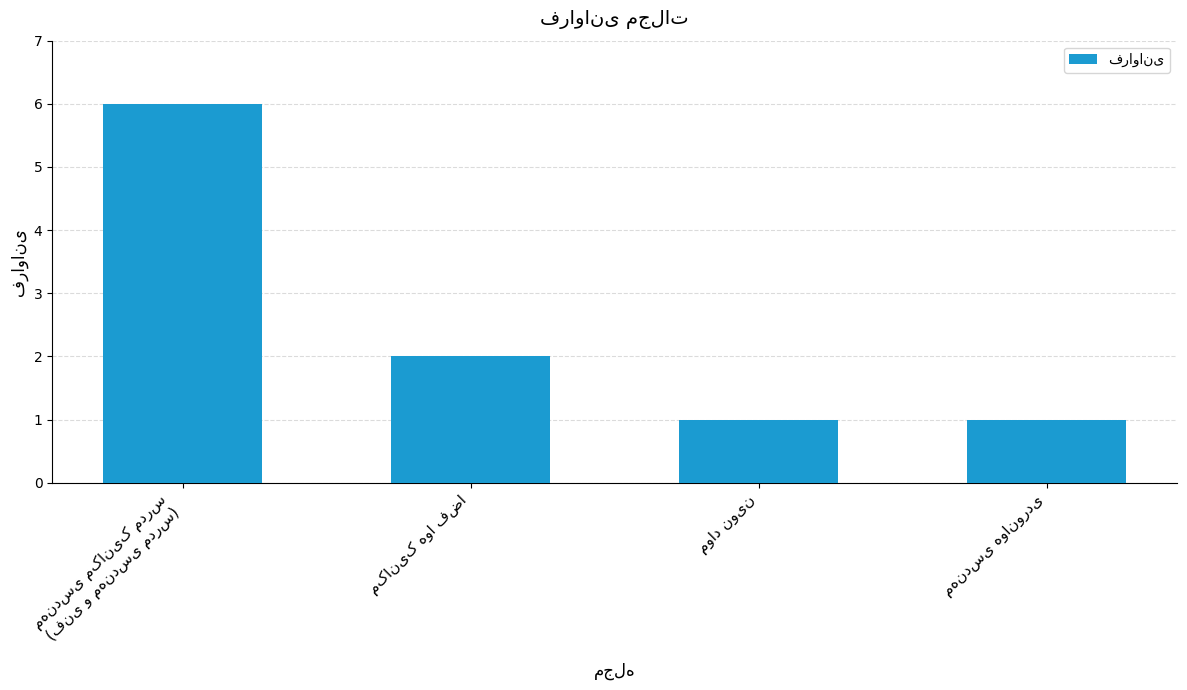

What is the greatest value displayed?

6